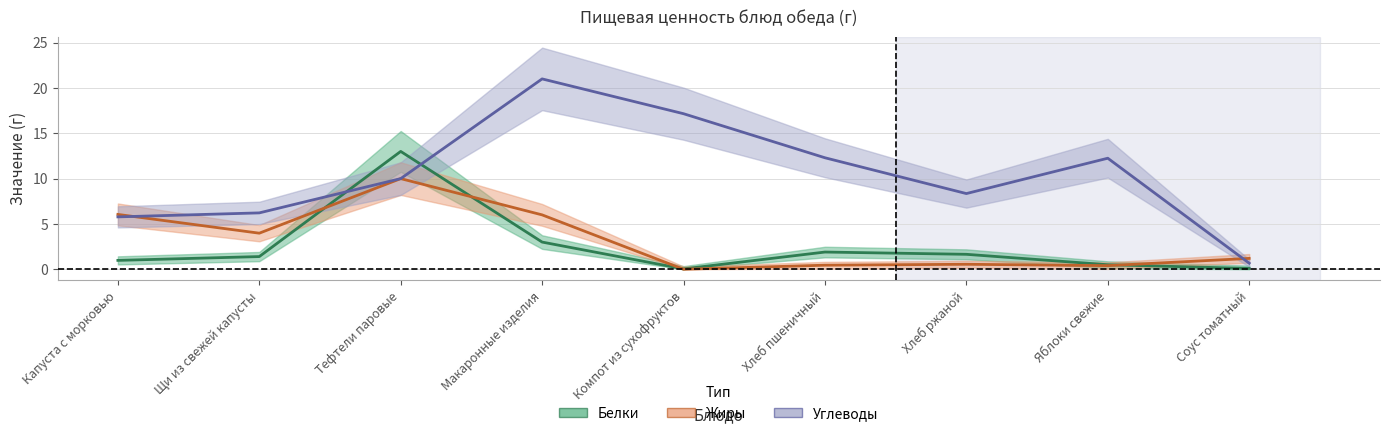

At which label does Белки reach its peak?

Тефтели паровые